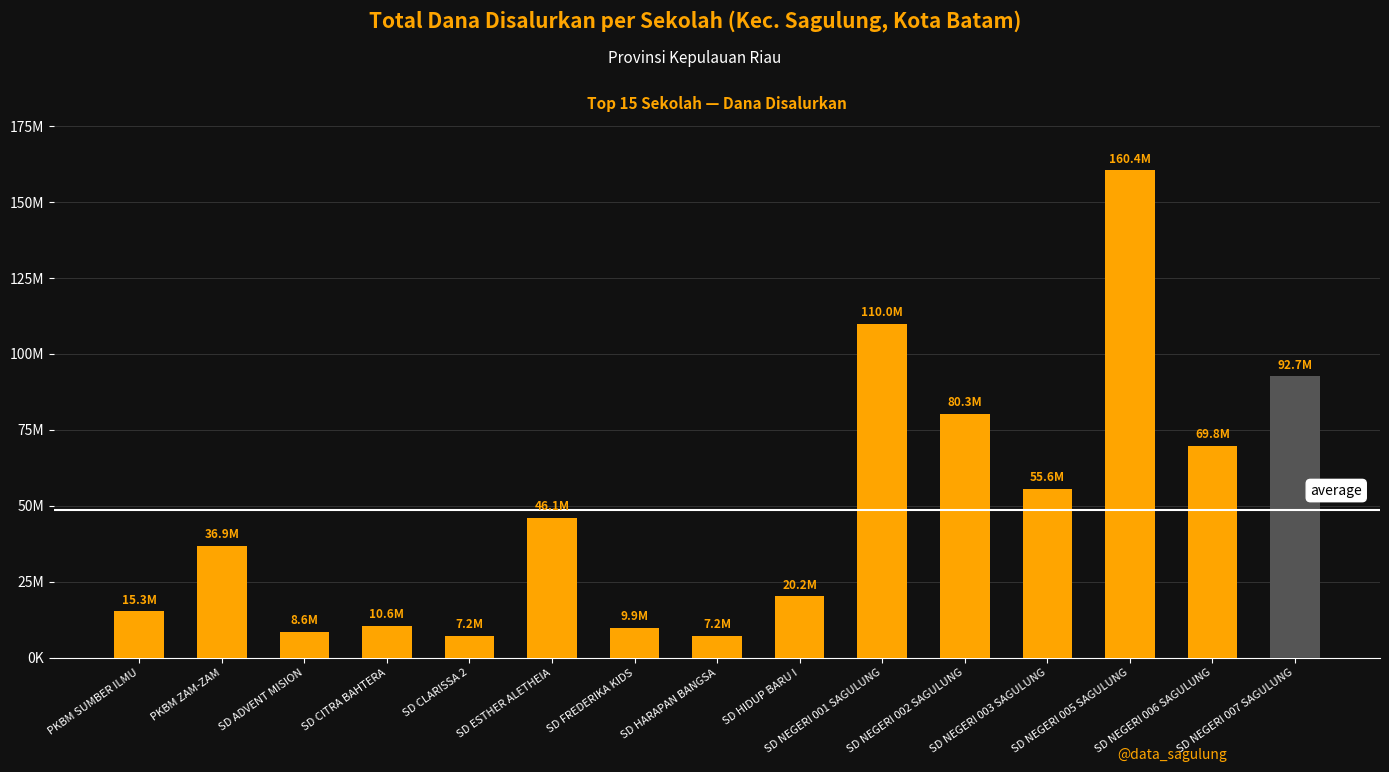

Are the bars horizontal?

No